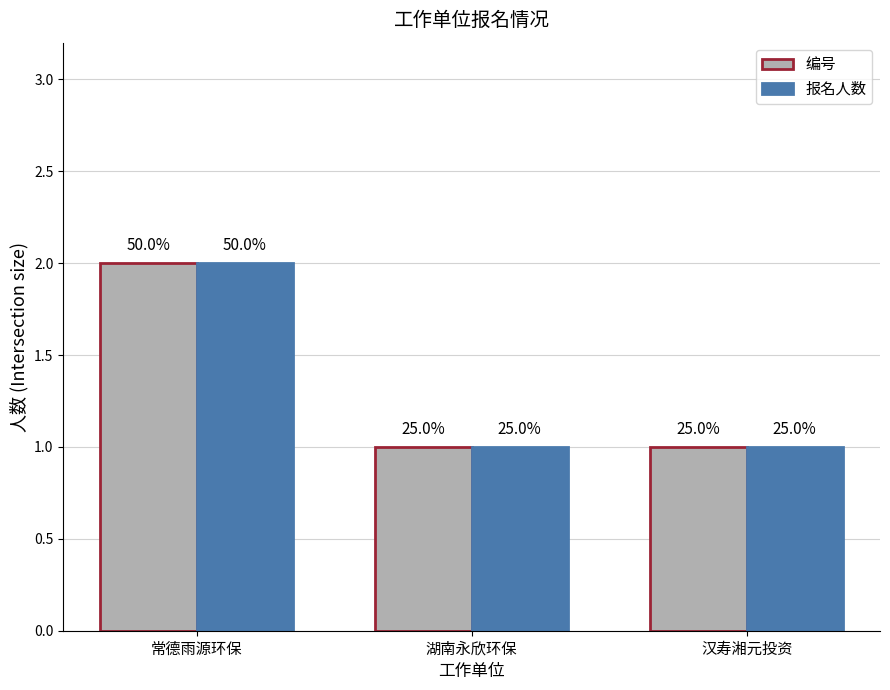

At how many categories does at least one series exceed 1?

1